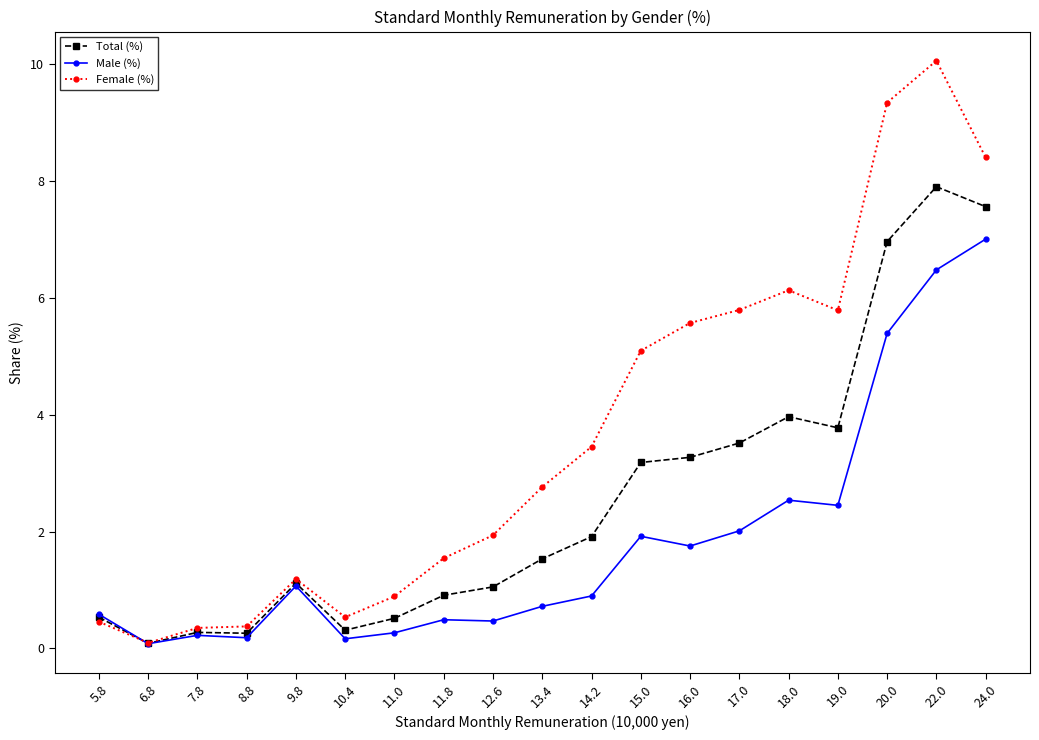

Which category has the highest value across all series?

22.0